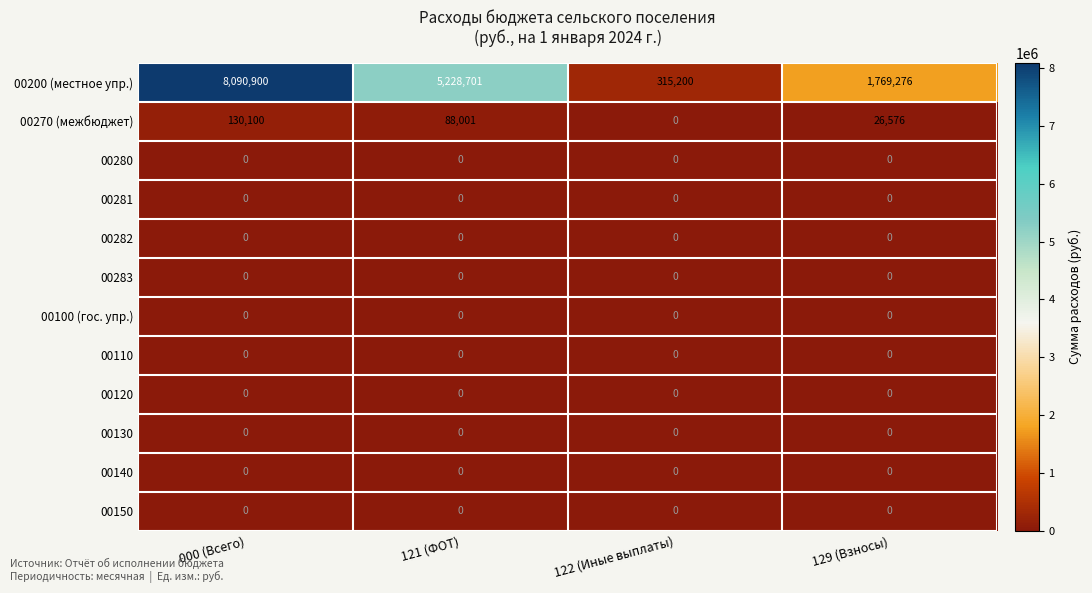

What is the sum of the 00270 (межбюджет) values at 121 (ФОТ) and 000 (Всего)?

218101